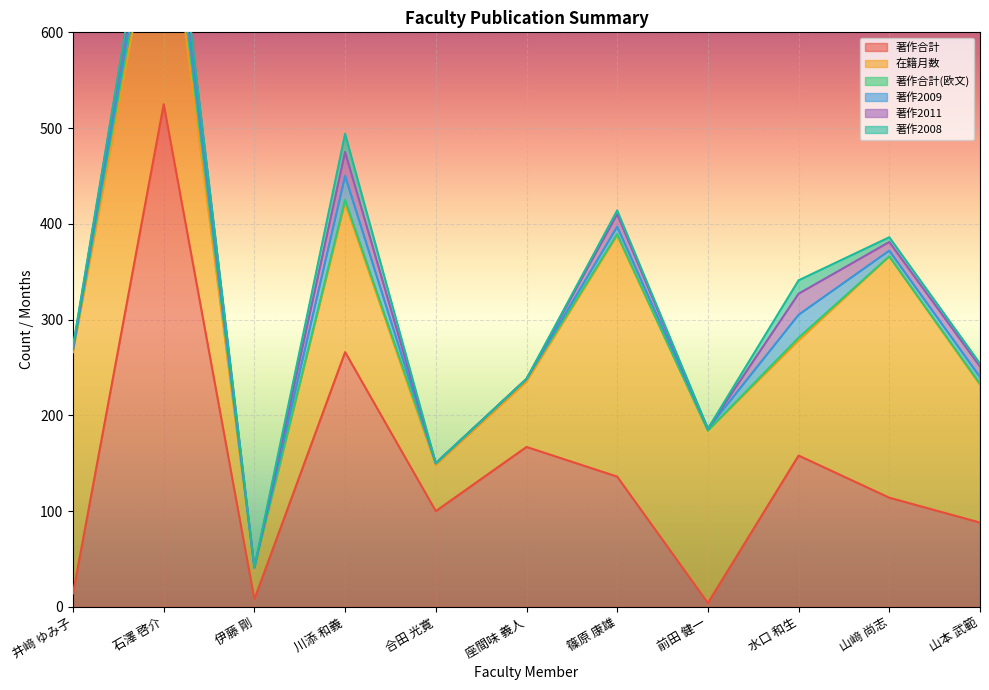

What position from the right is 水口 和生?

3